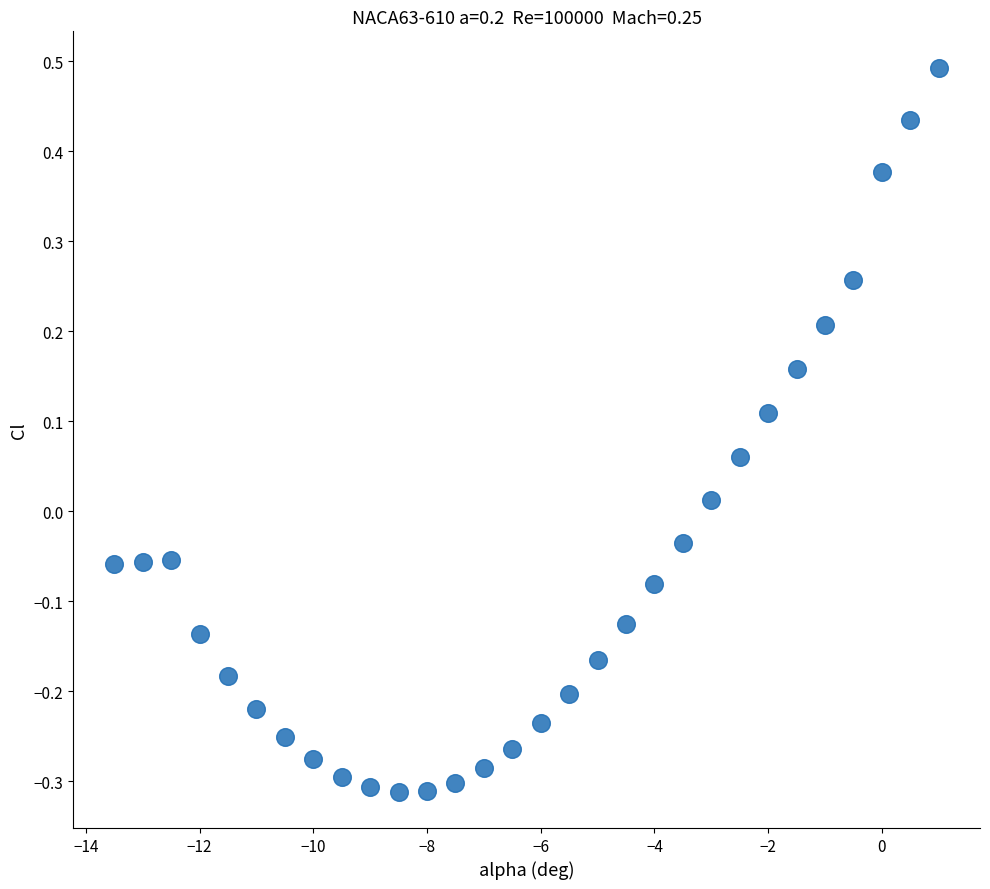

What is the range of X values (max minus min)?

14.5